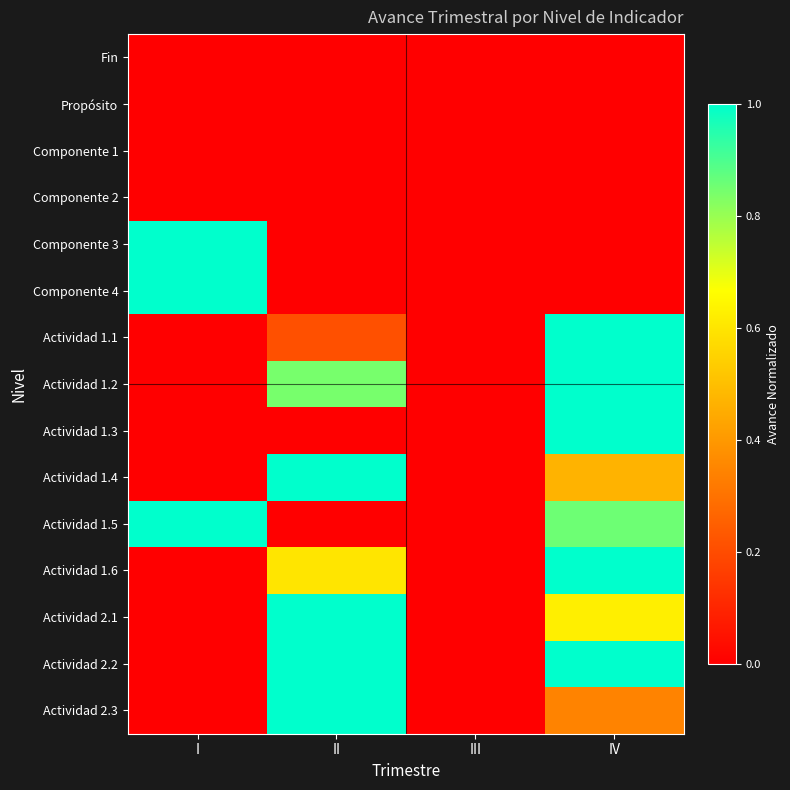

At how many categories does at least one series exceed 0?

3